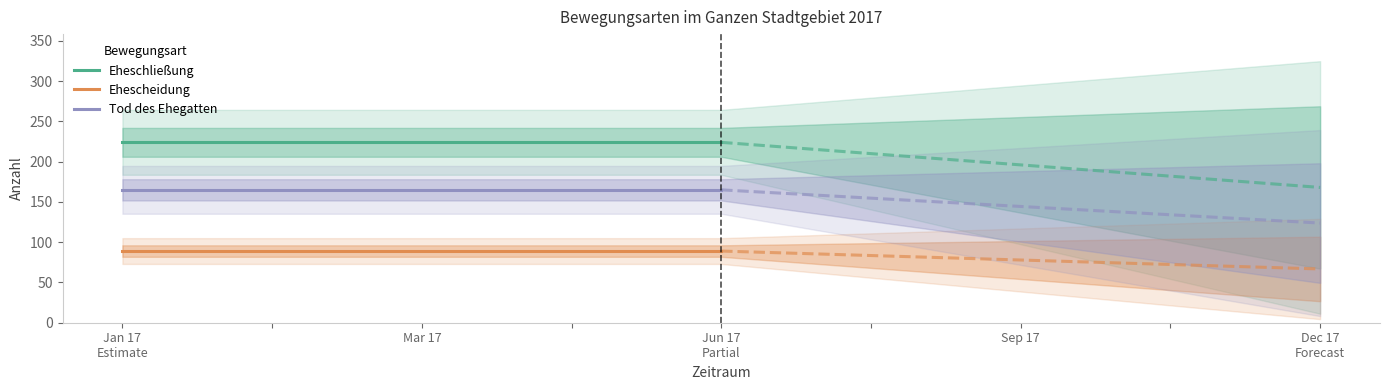

Which category has the highest value in the Ehescheidung series?

Jan 17
Estimate